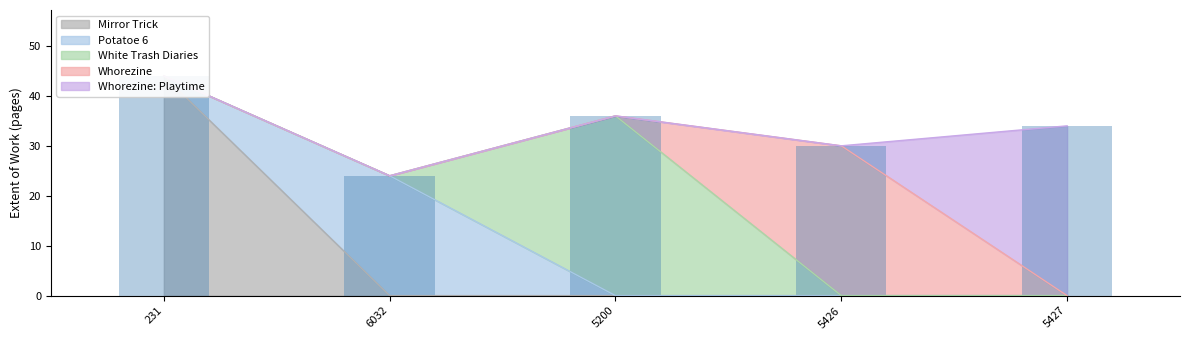

Reading left to right, what are all the values shown in this chart?

Mirror Trick: 44	0	0	0	0
Potatoe 6: 0	24	0	0	0
White Trash Diaries: 0	0	36	0	0
Whorezine: 0	0	0	30	0
Whorezine: Playtime: 0	0	0	0	34